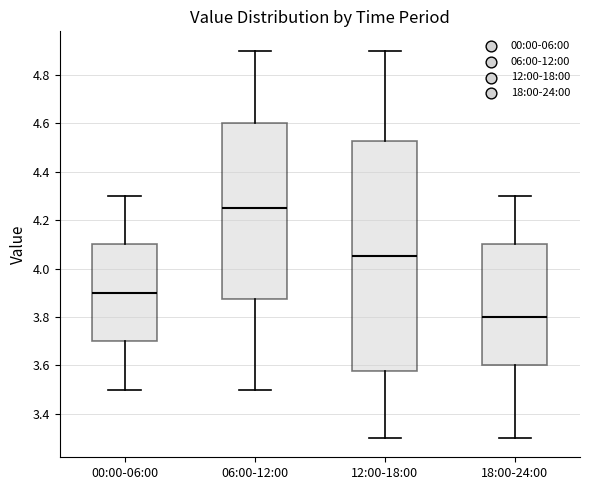

Reading left to right, read every box against the y-axis: the position of its median line, the range the box covers, and the ends of its whiskers. The values are not printed on the chart, so give them approximately, as read against the axis.

00:00-06:00: median 3.90, box 3.70 to 4.10, whiskers 3.50 to 4.30
06:00-12:00: median 4.26, box 3.88 to 4.60, whiskers 3.50 to 4.90
12:00-18:00: median 4.06, box 3.58 to 4.52, whiskers 3.30 to 4.90
18:00-24:00: median 3.80, box 3.60 to 4.10, whiskers 3.30 to 4.30